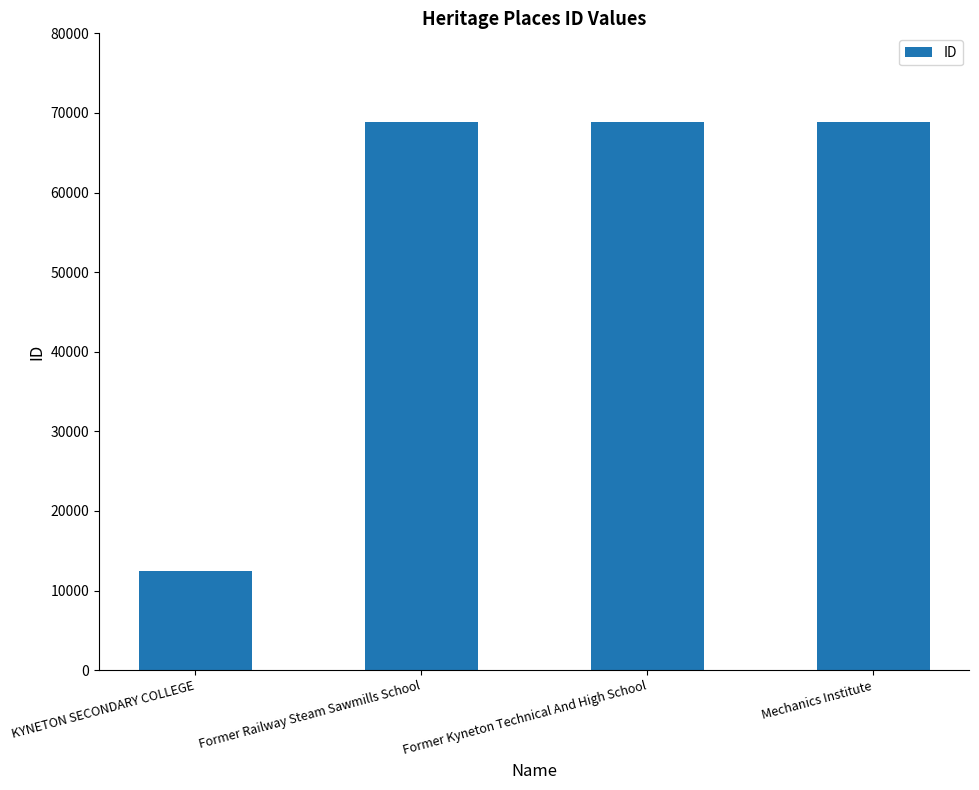

What is the sum of the values at KYNETON SECONDARY COLLEGE and Former Railway Steam Sawmills School?

81245